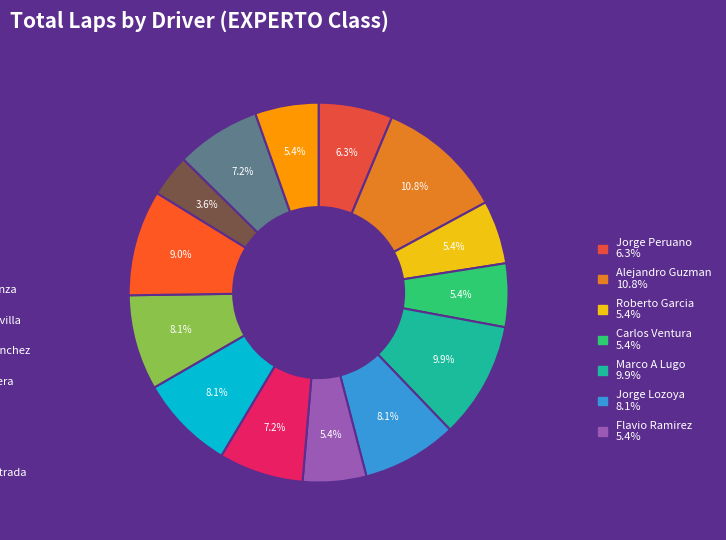

How many segments does this pie chart have?

14